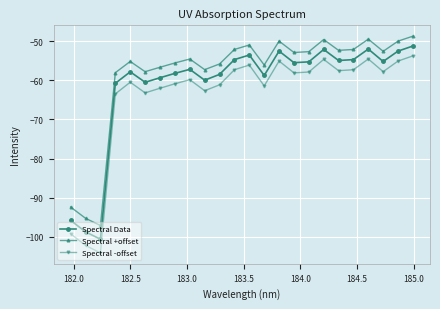

What is the sum of all Spectral -offset values?

-1535.3